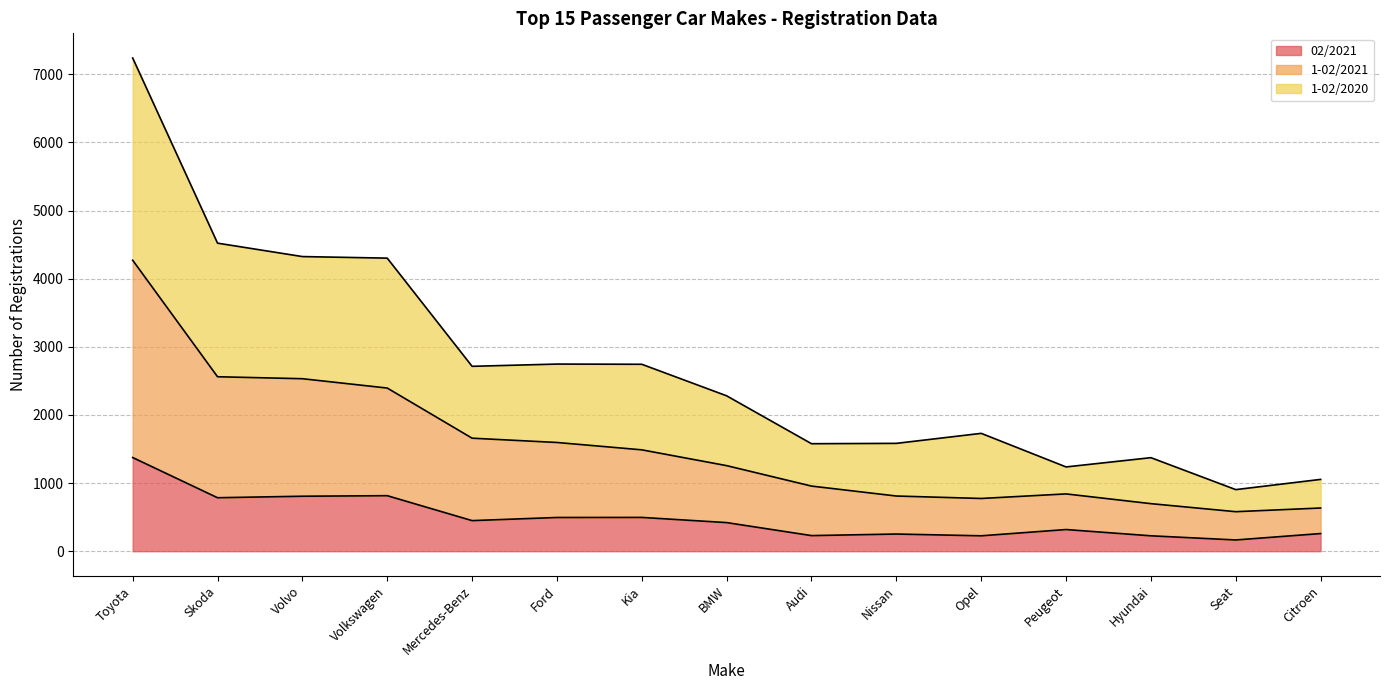

Which series has the largest total across all categories?

1-02/2020